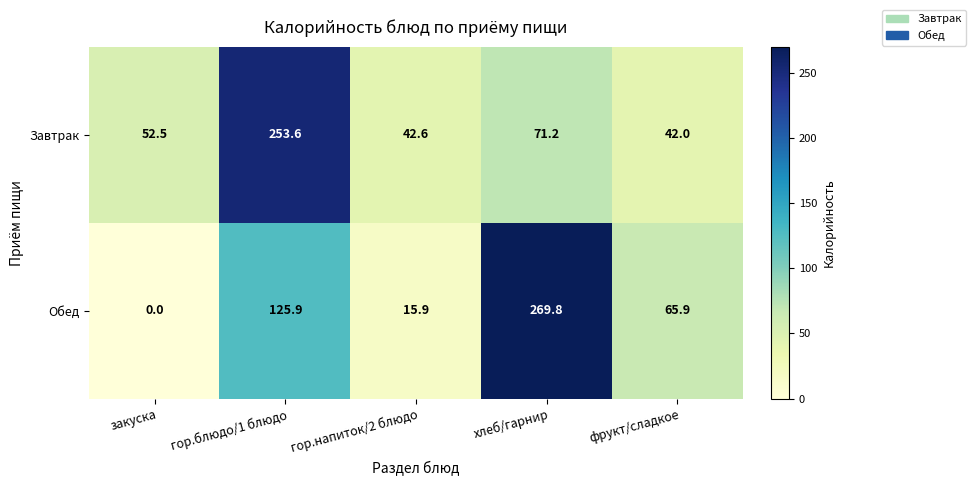

What is the total value across all series at гор.блюдо/1 блюдо?

379.5